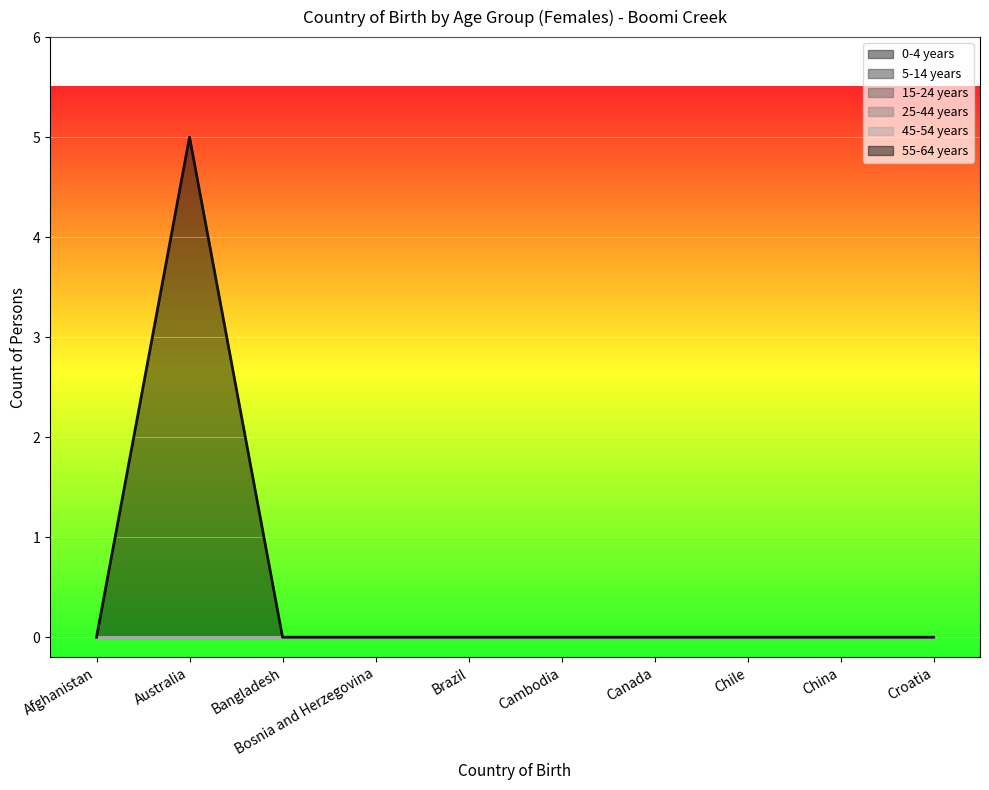

Reading left to right, extract all data points from this chart.

0-4 years: Afghanistan=0	Australia=0	Bangladesh=0	Bosnia and Herzegovina=0	Brazil=0	Cambodia=0	Canada=0	Chile=0	China=0	Croatia=0
5-14 years: Afghanistan=0	Australia=0	Bangladesh=0	Bosnia and Herzegovina=0	Brazil=0	Cambodia=0	Canada=0	Chile=0	China=0	Croatia=0
15-24 years: Afghanistan=0	Australia=0	Bangladesh=0	Bosnia and Herzegovina=0	Brazil=0	Cambodia=0	Canada=0	Chile=0	China=0	Croatia=0
25-44 years: Afghanistan=0	Australia=0	Bangladesh=0	Bosnia and Herzegovina=0	Brazil=0	Cambodia=0	Canada=0	Chile=0	China=0	Croatia=0
45-54 years: Afghanistan=0	Australia=0	Bangladesh=0	Bosnia and Herzegovina=0	Brazil=0	Cambodia=0	Canada=0	Chile=0	China=0	Croatia=0
55-64 years: Afghanistan=0	Australia=5	Bangladesh=0	Bosnia and Herzegovina=0	Brazil=0	Cambodia=0	Canada=0	Chile=0	China=0	Croatia=0